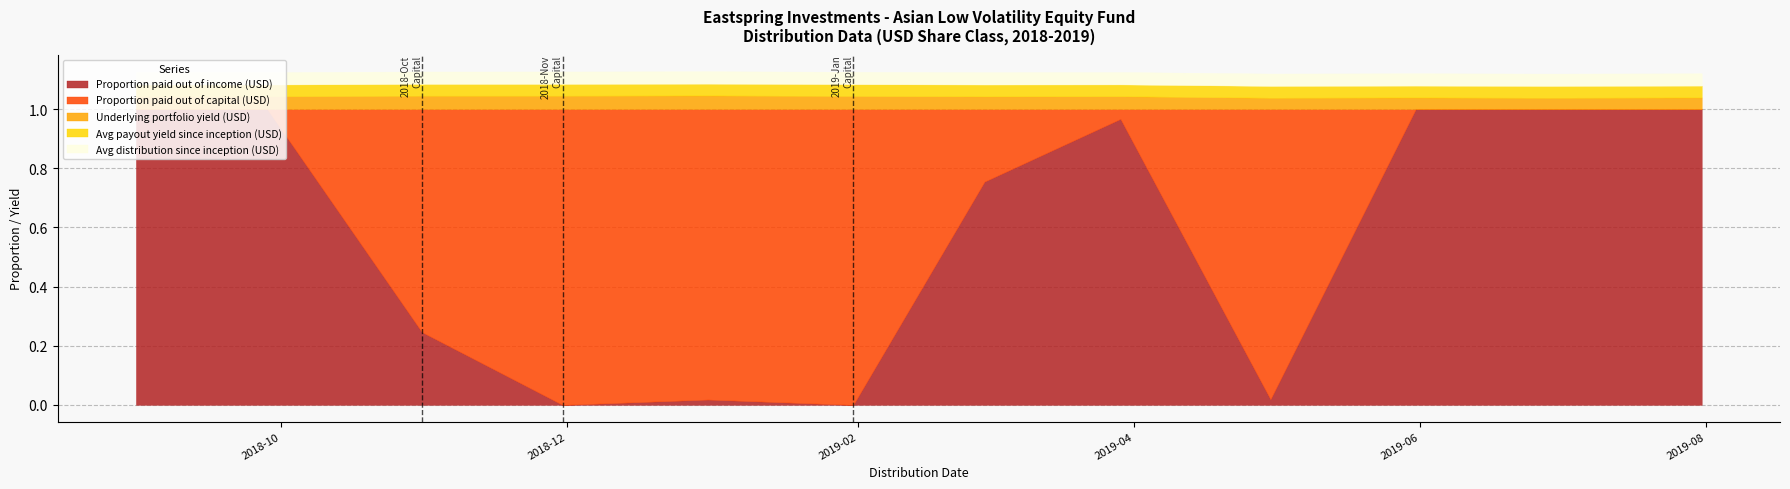

At which category does Avg distribution since inception (USD) reach its first local peak?

2018-12-31